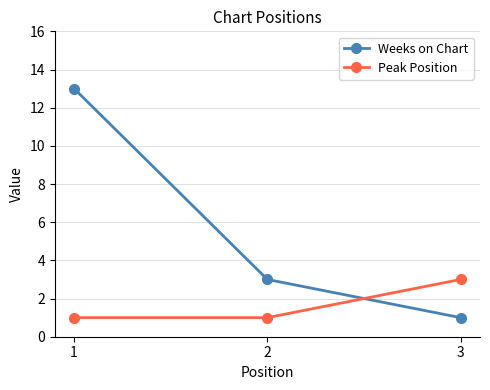

Which series has the largest range (max minus min)?

Weeks on Chart